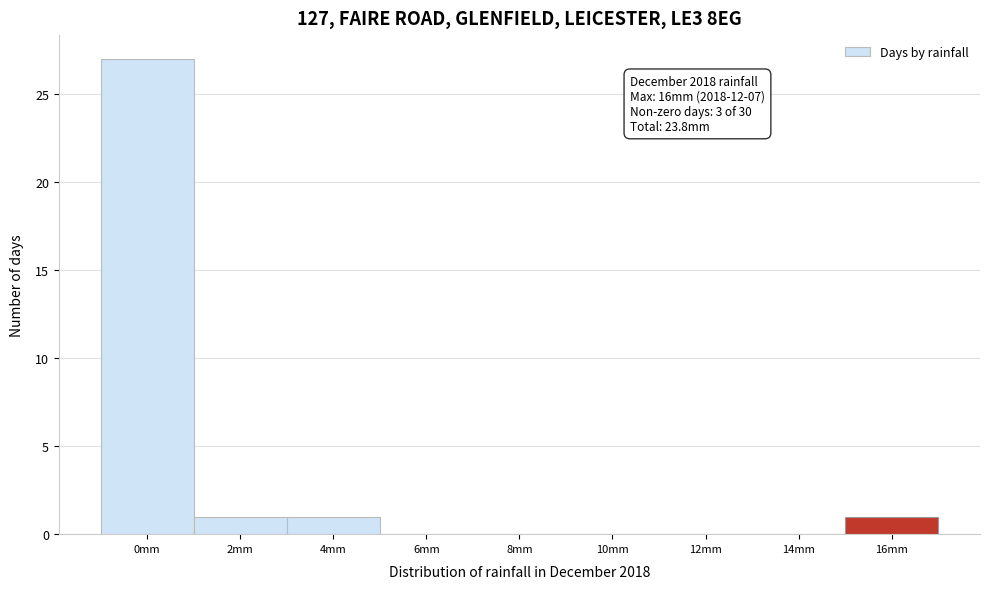

Reading right to left, extract all data points from this chart.

16mm=1	14mm=0	12mm=0	10mm=0	8mm=0	6mm=0	4mm=1	2mm=1	0mm=27